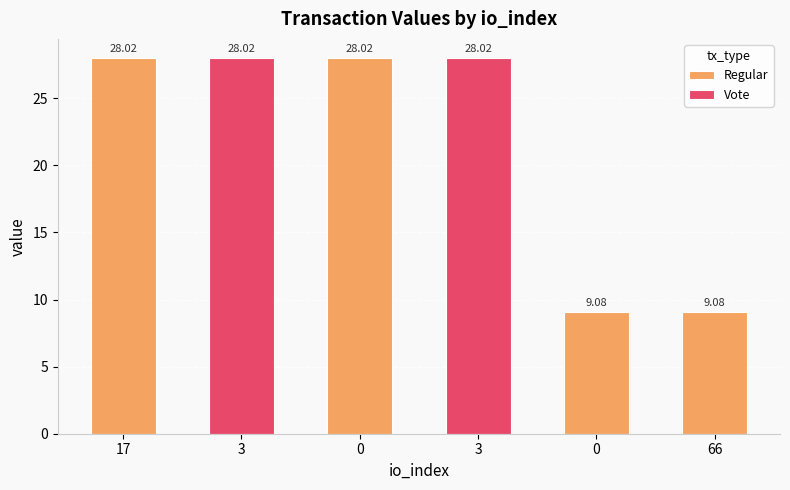

True or false: the data shows 12.8 at 0.

False